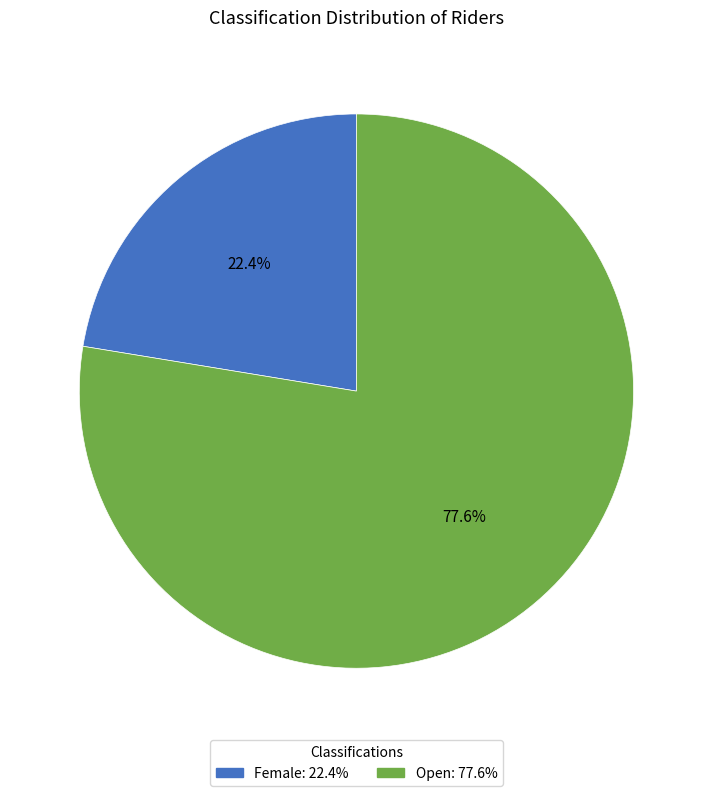

To the nearest percent, what is the combined percentage of Open and Female?

100%